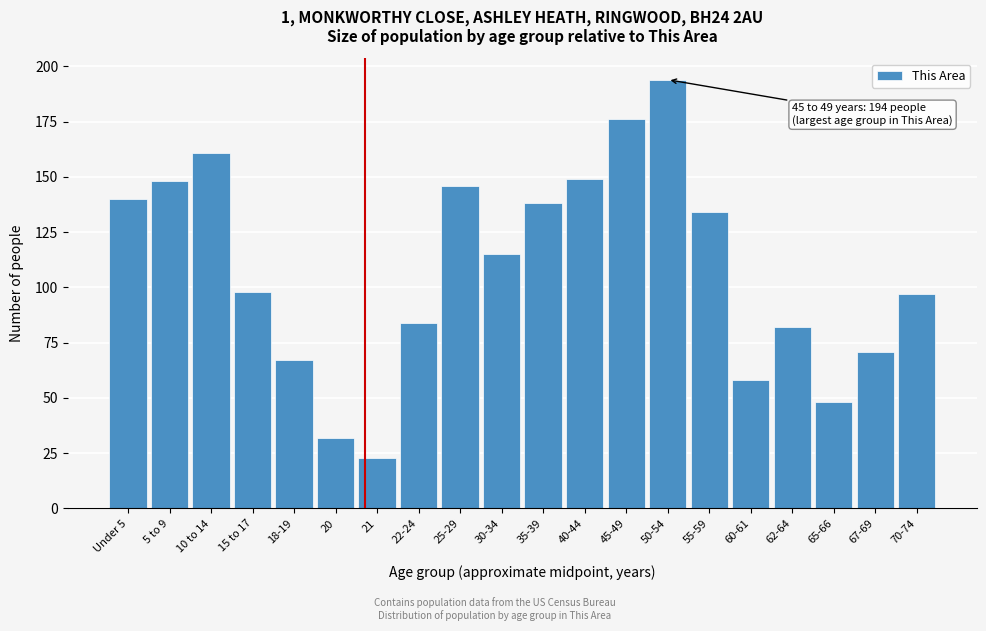

Reading right to left, list all the values displayed in this chart.

70-74=97	67-69=71	65-66=48	62-64=82	60-61=58	55-59=134	50-54=194	45-49=176	40-44=149	35-39=138	30-34=115	25-29=146	22-24=84	21=23	20=32	18-19=67	15 to 17=98	10 to 14=161	5 to 9=148	Under 5=140